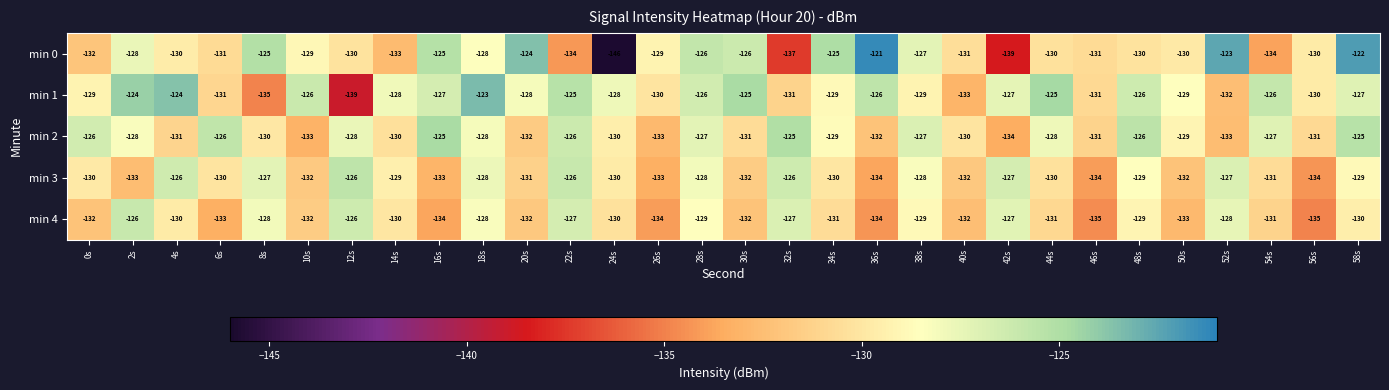

True or false: min 3 has a value of -126 at 32s.

True